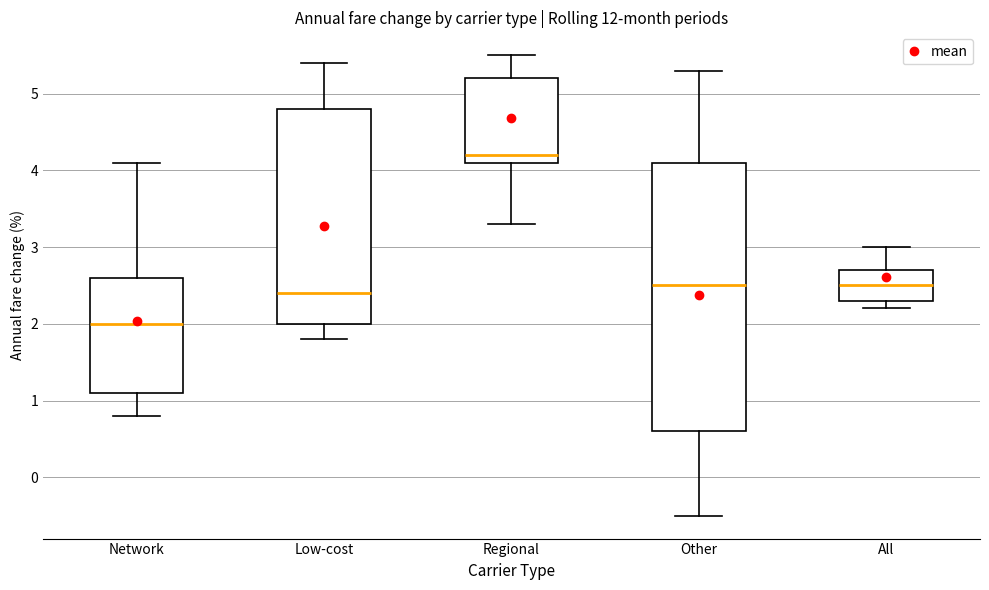

Reading left to right, read every box against the y-axis: the position of its median line, the range the box covers, and the ends of its whiskers. The values are not printed on the chart, so give them approximately, as read against the axis.

Network: median 2.0, box 1.1 to 2.6, whiskers 0.8 to 4.1
Low-cost: median 2.4, box 2.0 to 4.8, whiskers 1.8 to 5.4
Regional: median 4.2, box 4.1 to 5.2, whiskers 3.3 to 5.5
Other: median 2.5, box 0.6 to 4.1, whiskers -0.5 to 5.3
All: median 2.5, box 2.3 to 2.7, whiskers 2.2 to 3.0